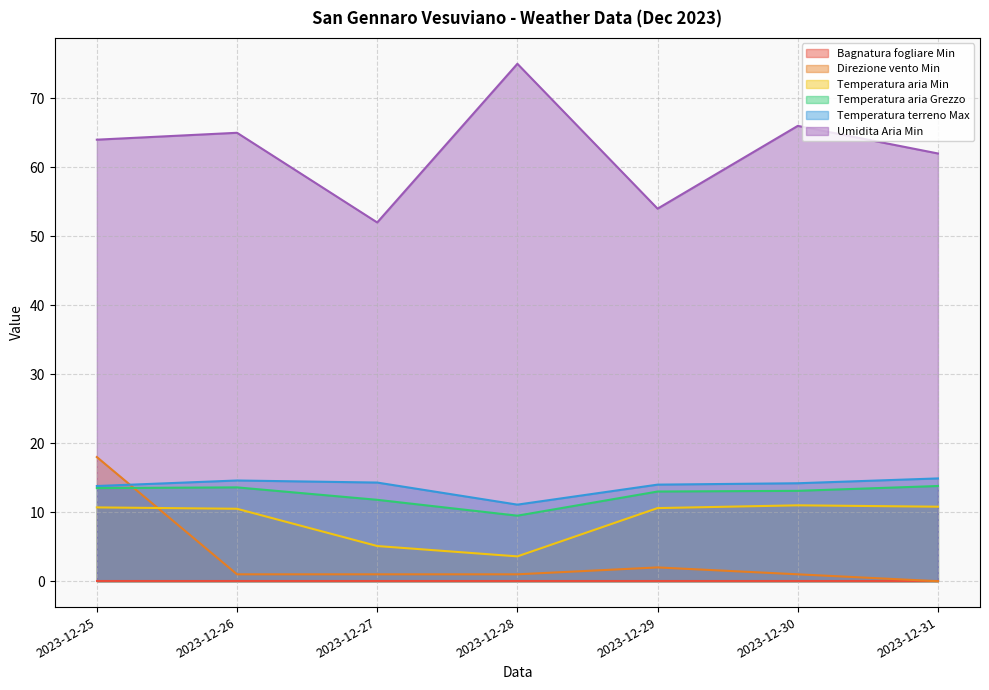

Which series has the largest total across all categories?

Umidita Aria Min